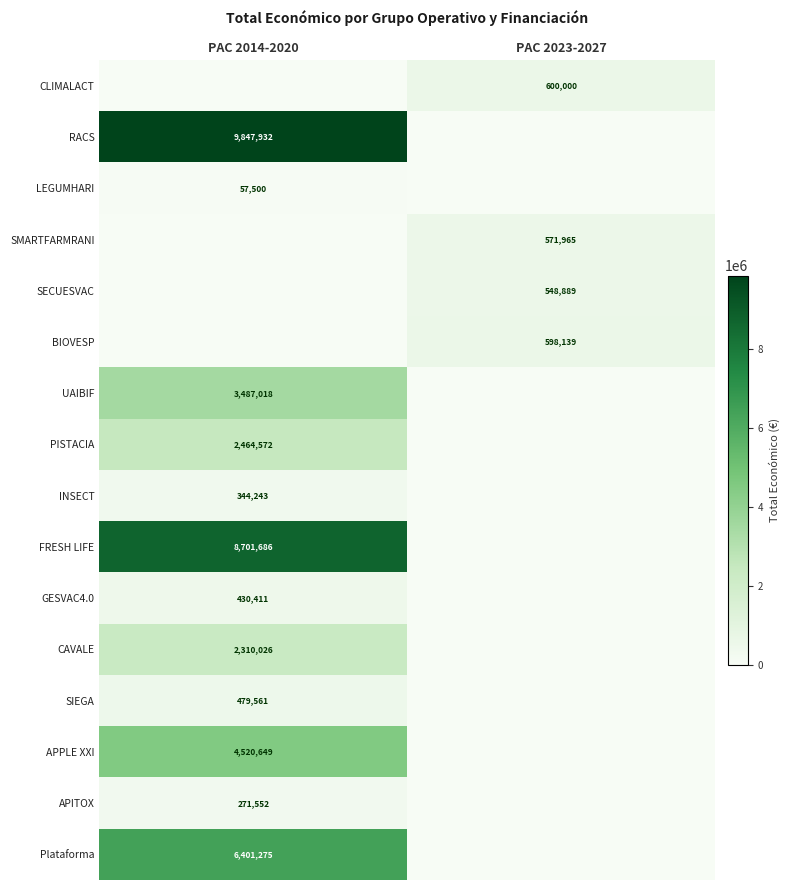

Is the value of UAIBIF at PAC 2014-2020 greater than the value of FRESH LIFE at PAC 2014-2020?

No